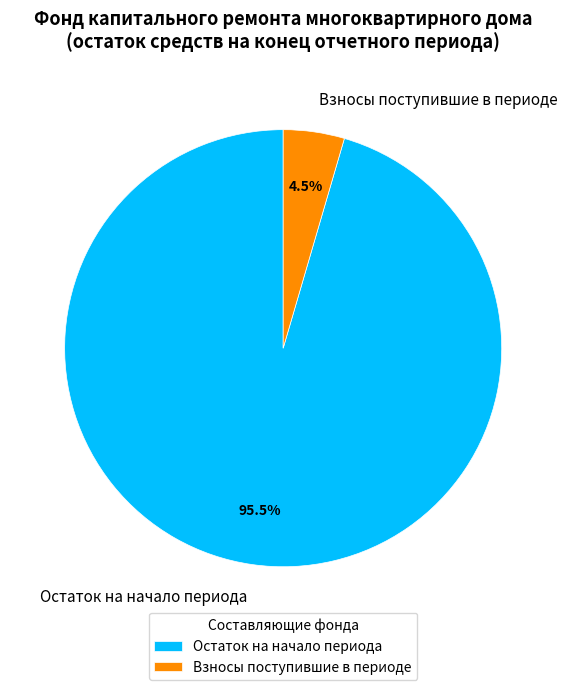

Which slice is the largest?

Остаток на начало периода